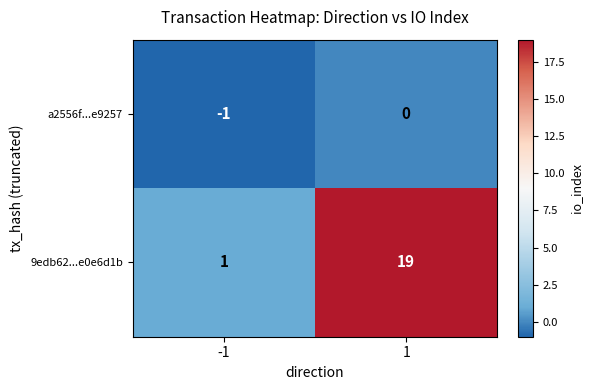

The value of 9edb62...e0e6d1b at 1 is 25. True or false?

False